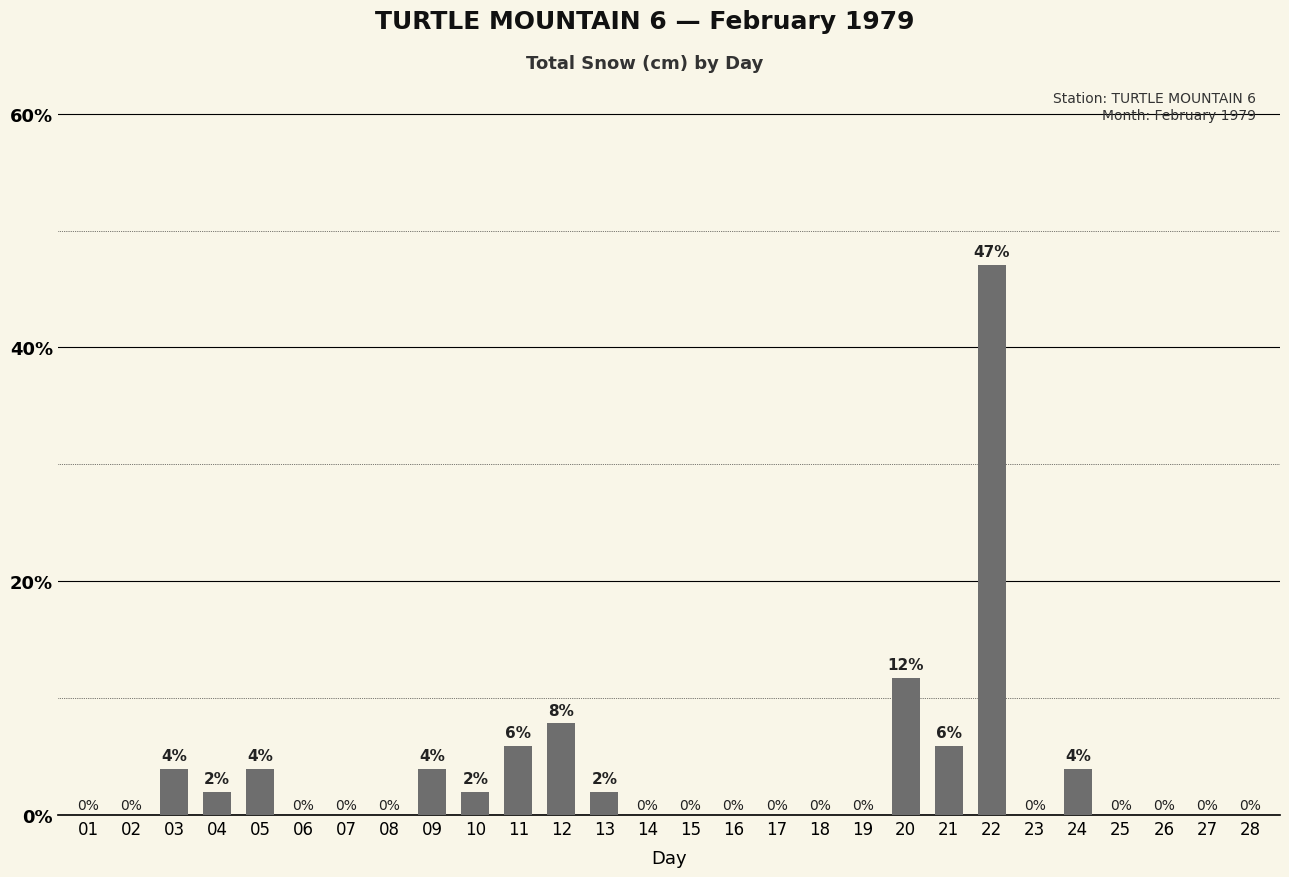

Count the number of categories in the chart.

28